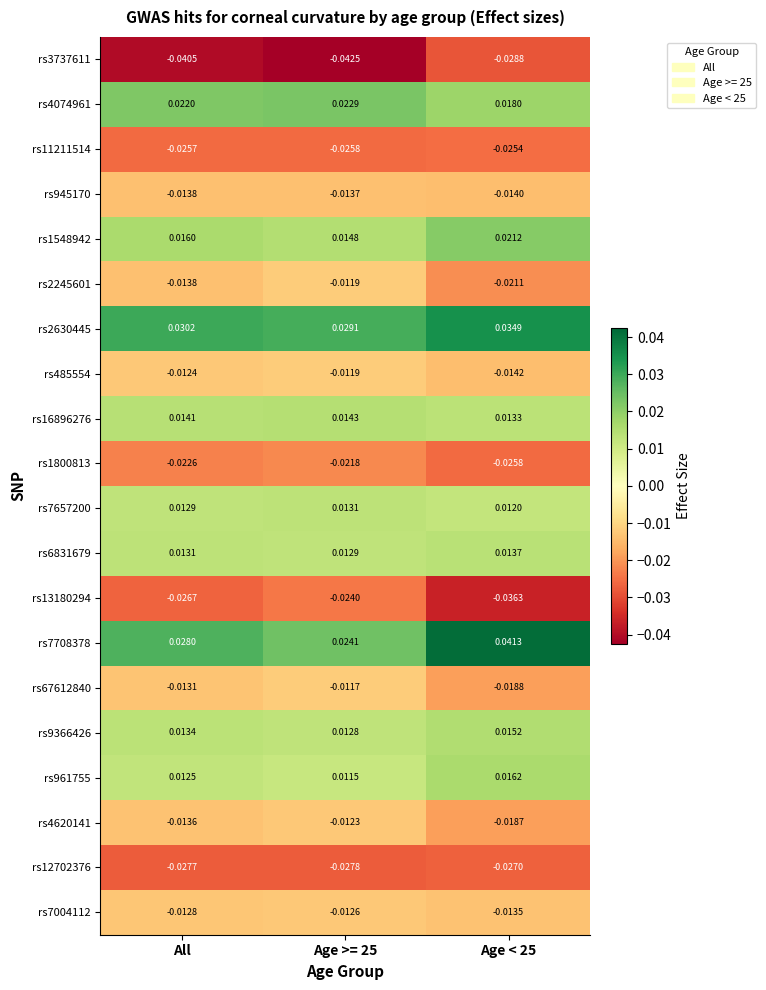

How many data points does each series have?

3